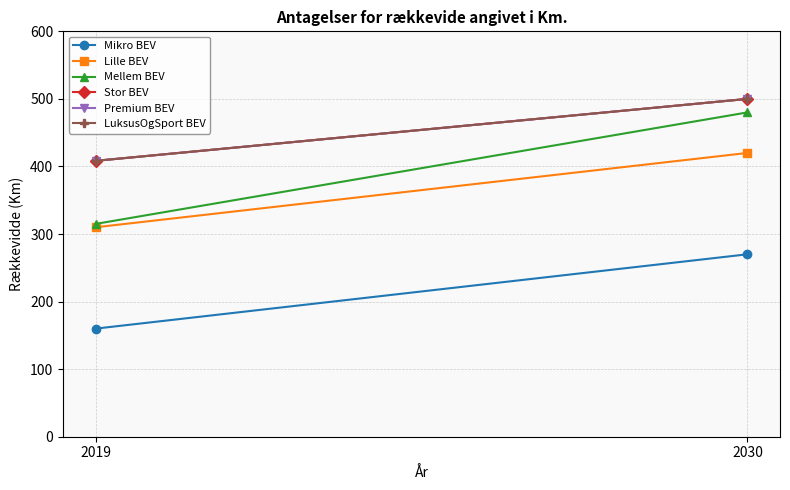

Between 2019 and 2030, which series saw the biggest shift?

Mellem BEV